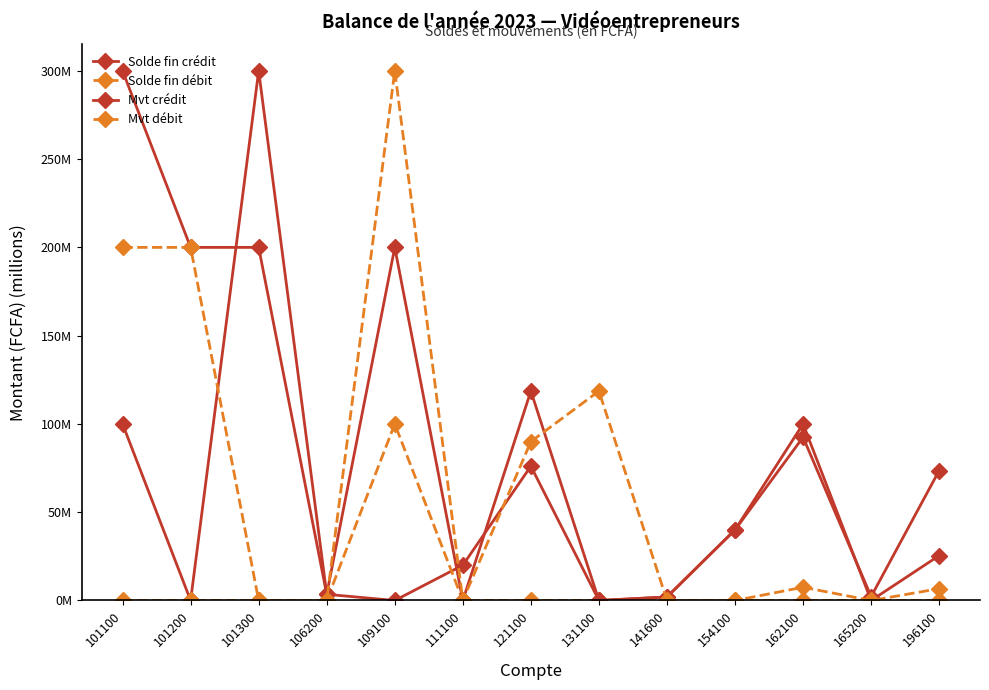

Is this an area chart (filled region under the line)?

No